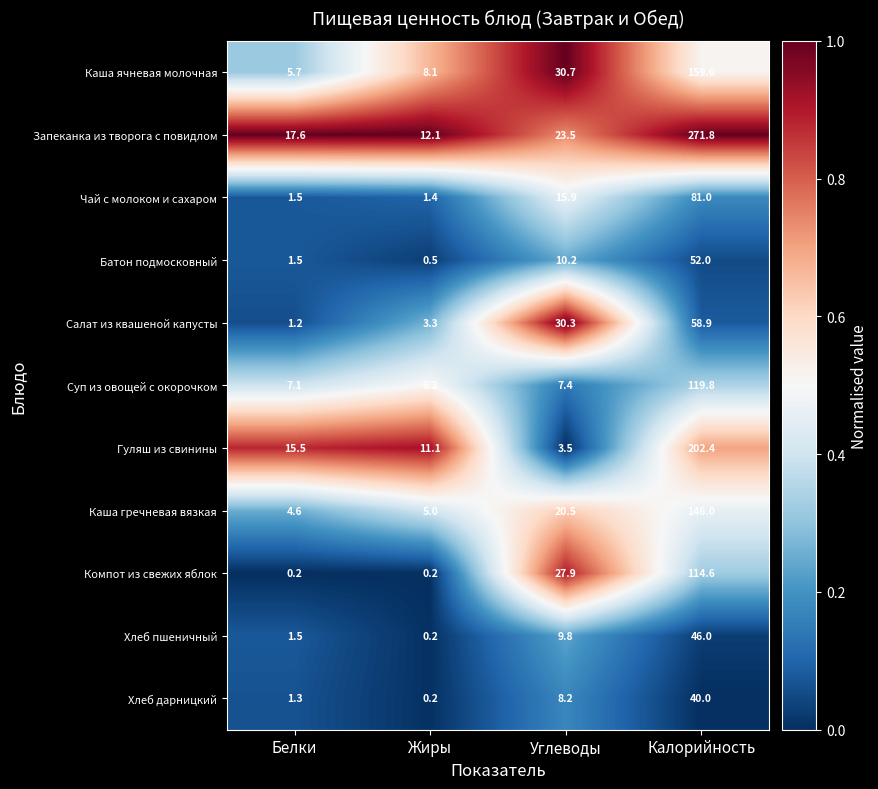

Rank the series at Углеводы from highest to lowest value.

Каша ячневая молочная, Салат из квашеной капусты, Компот из свежих яблок, Запеканка из творога с повидлом, Каша гречневая вязкая, Чай с молоком и сахаром, Батон подмосковный, Хлеб пшеничный, Хлеб дарницкий, Суп из овощей с окорочком, Гуляш из свинины